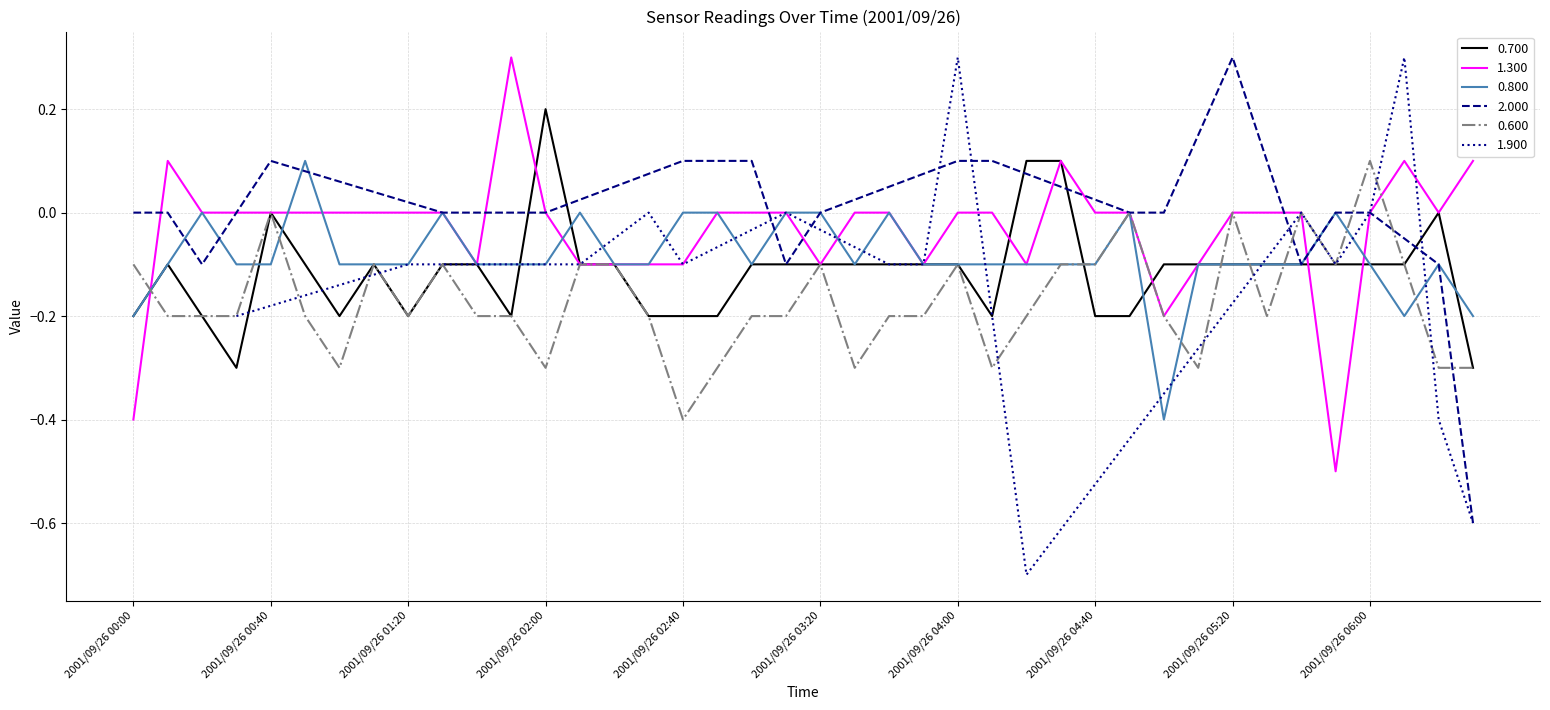

How many 0.800 values are between 0 and 1?

11